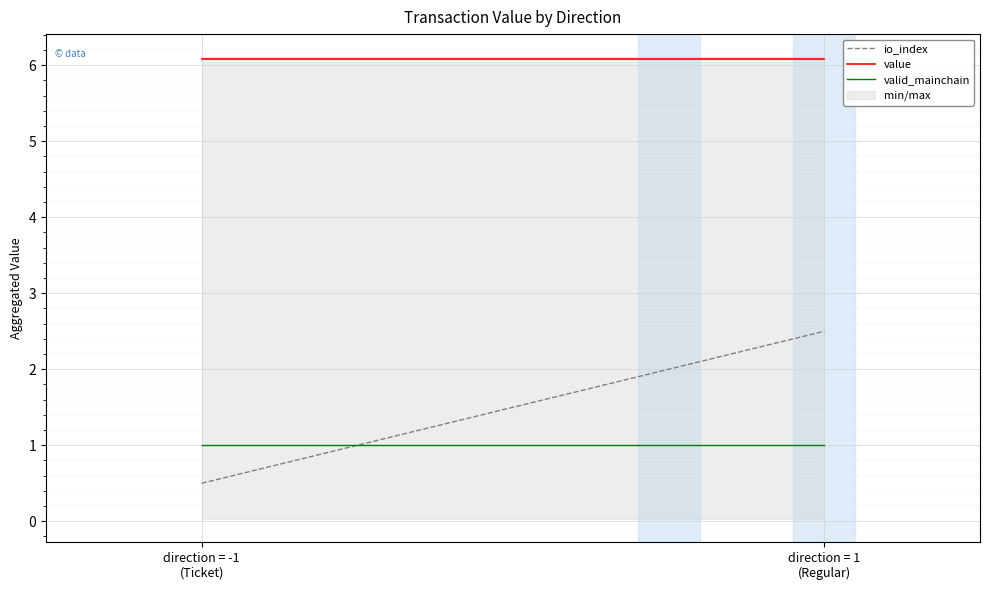

Is it true that valid_mainchain equals 1.0 at direction = -1
(Ticket)?

True